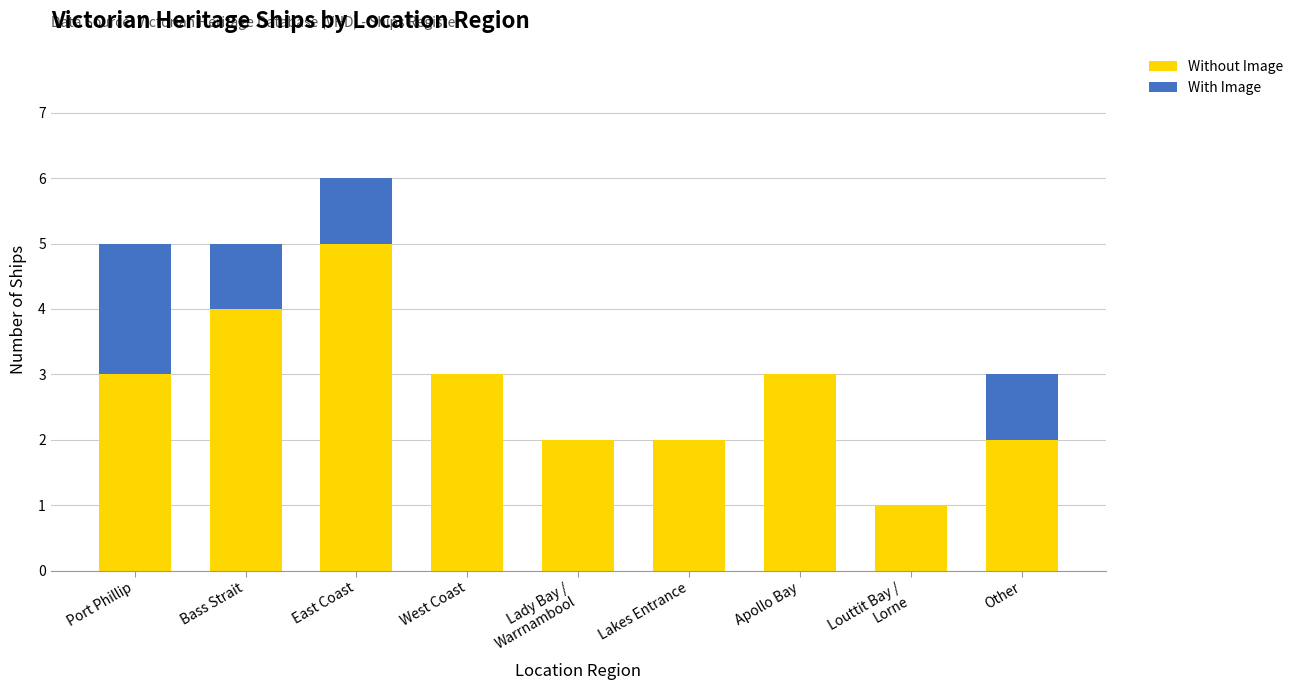

What is the sum of the Without Image values at Port Phillip and Bass Strait?

7